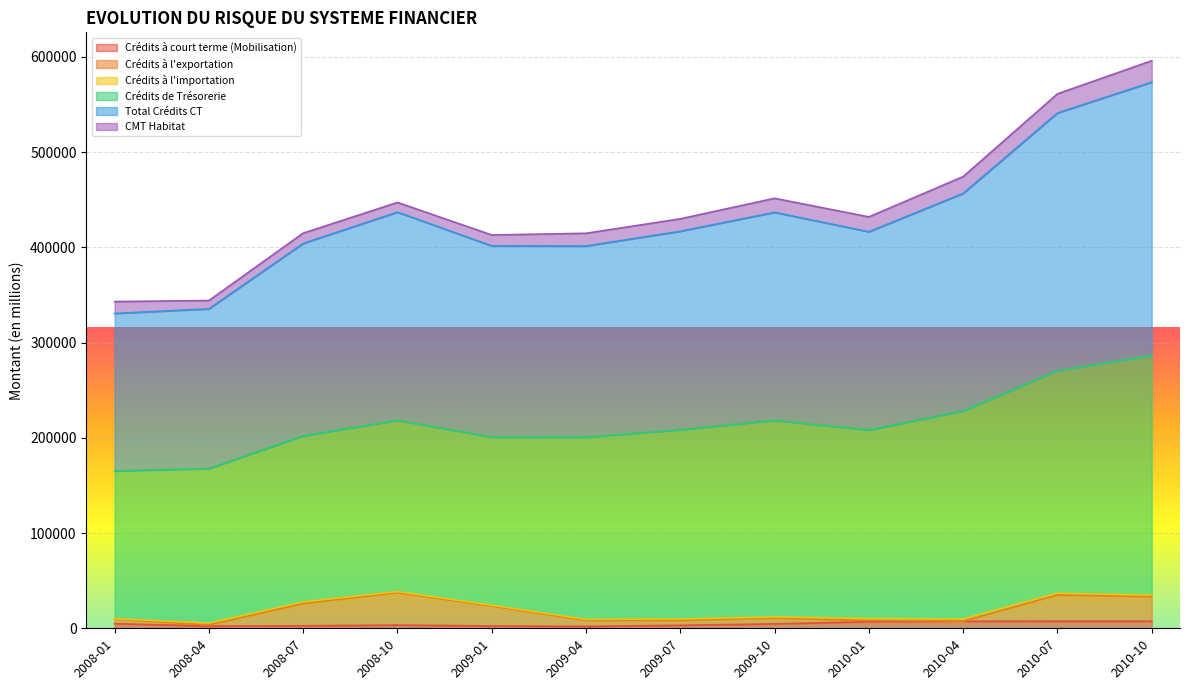

What is the label of the 3rd point from the right?

2010-04